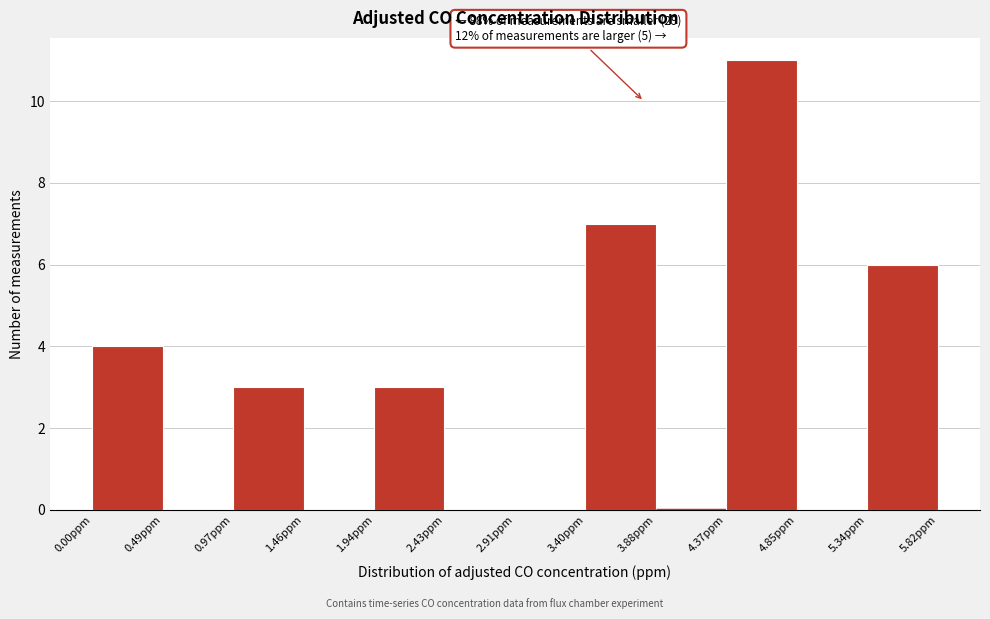

Over which range of the x-axis is the bar tallest?

4.35 to 4.85